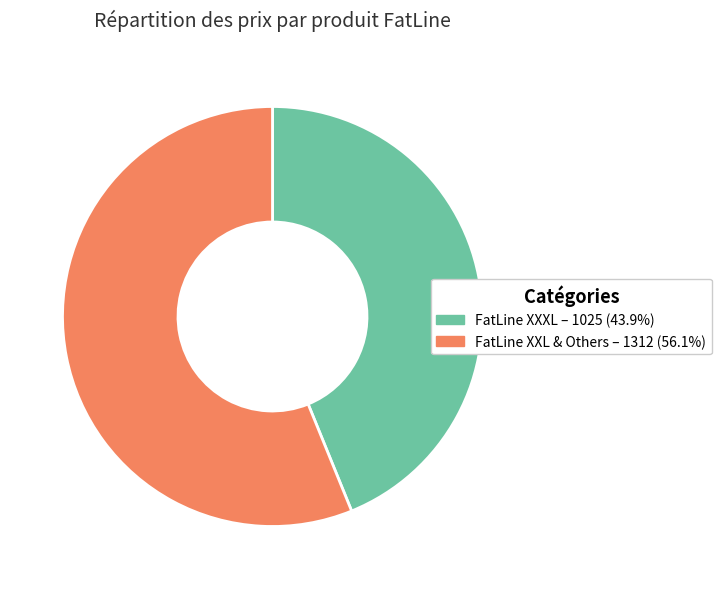

Does FatLine XXXL – 1025 (43.9%) represent more than half of the total?

No